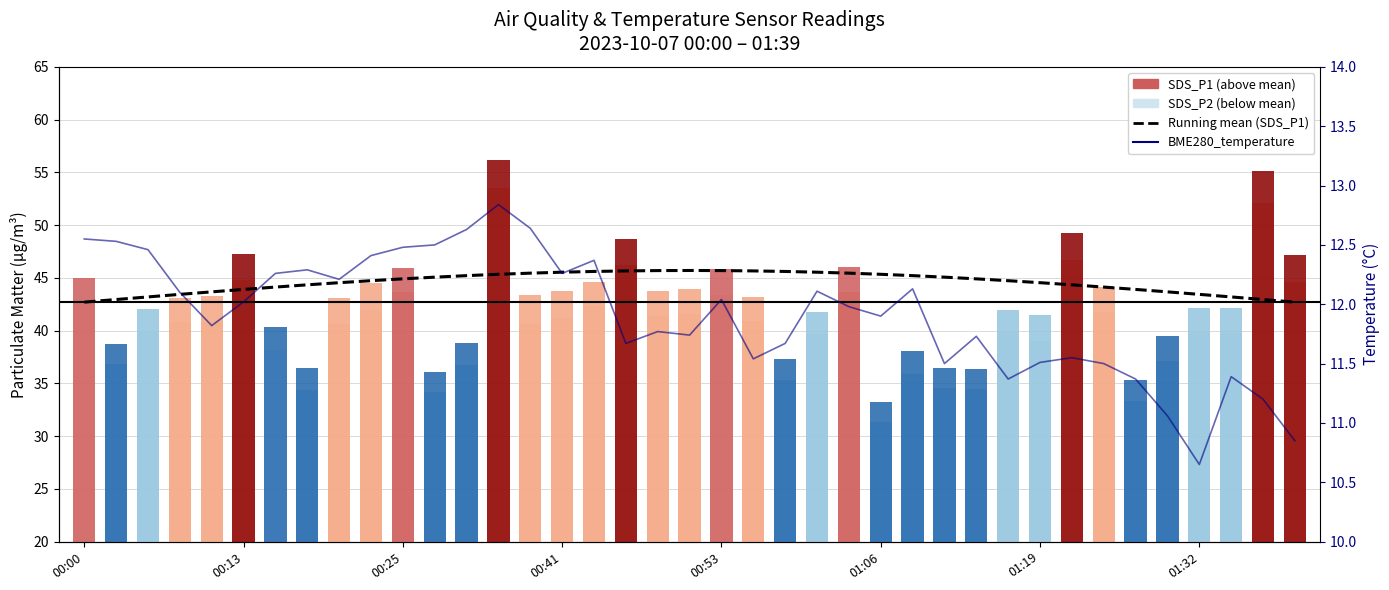

What is the difference between the highest and lowest values at 00:25?

33.5